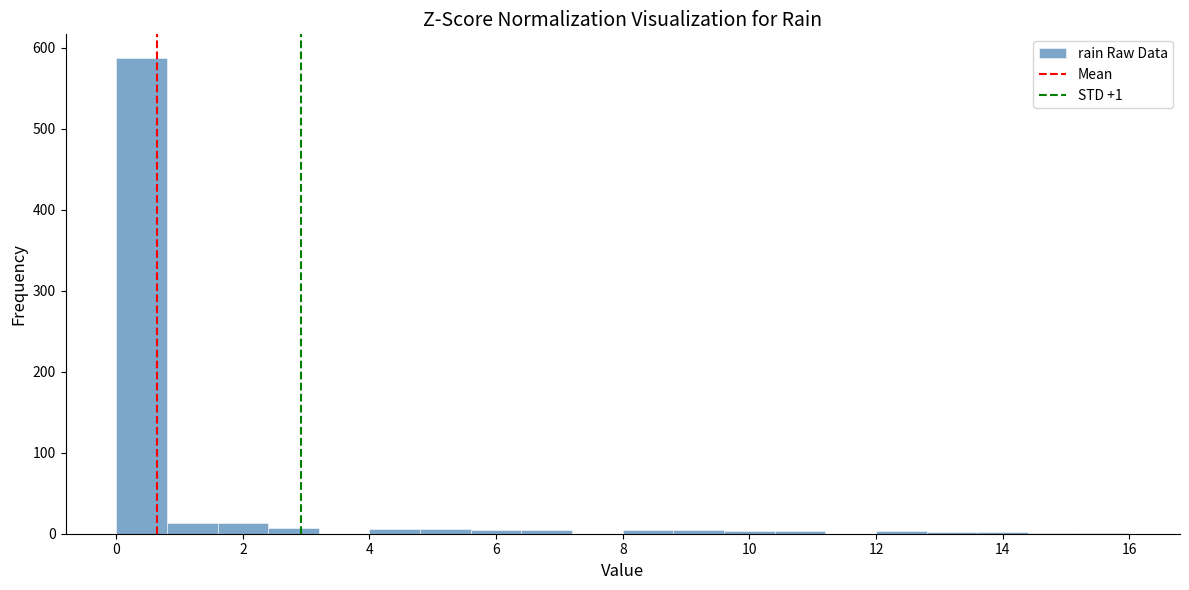

Over which range of the x-axis is the bar tallest?

0.0 to 0.8